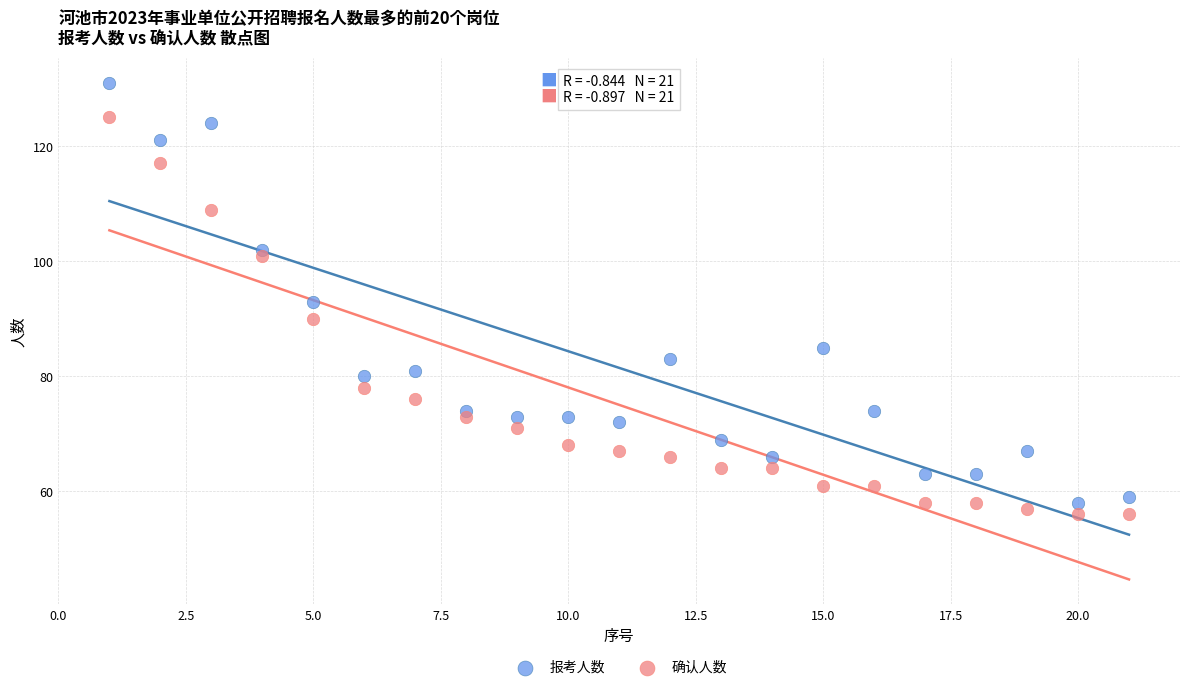

Which series has the widest spread of Y values?

报考人数